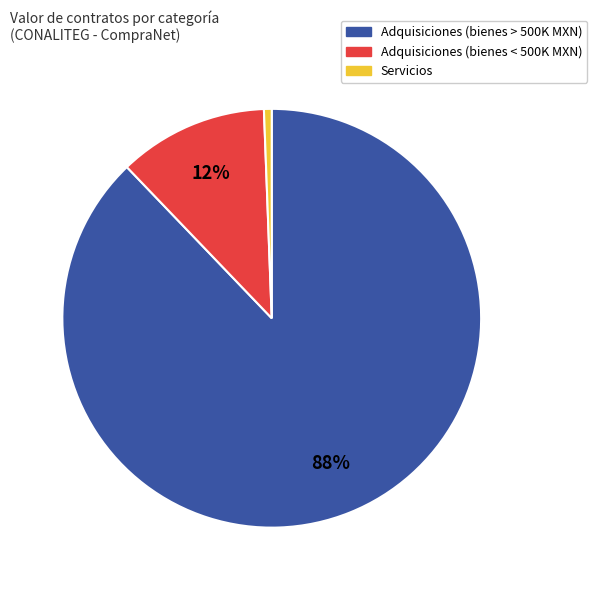

Does any single category account for the majority?

Yes